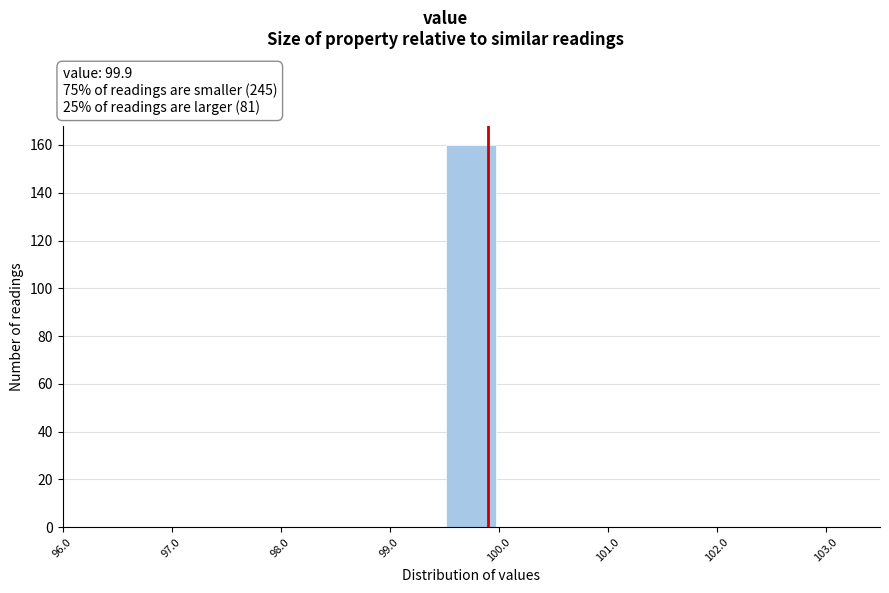

Reading left to right, list every bar in this chart as the range it spans on the x-axis followed by its height. The values are not printed on the chart, so give them approximately, as read against the axis.

96.0 to 96.5: 0
96.5 to 97.0: 0
97.0 to 97.5: 0
97.5 to 98.0: 0
98.0 to 98.5: 0
98.5 to 99.0: 0
99.0 to 99.5: 0
99.5 to 100.0: 160
100.0 to 100.5: 0
100.5 to 101.0: 0
101.0 to 101.5: 0
101.5 to 102.0: 0
102.0 to 102.5: 0
102.5 to 103.0: 0
103.0 to 103.5: 0